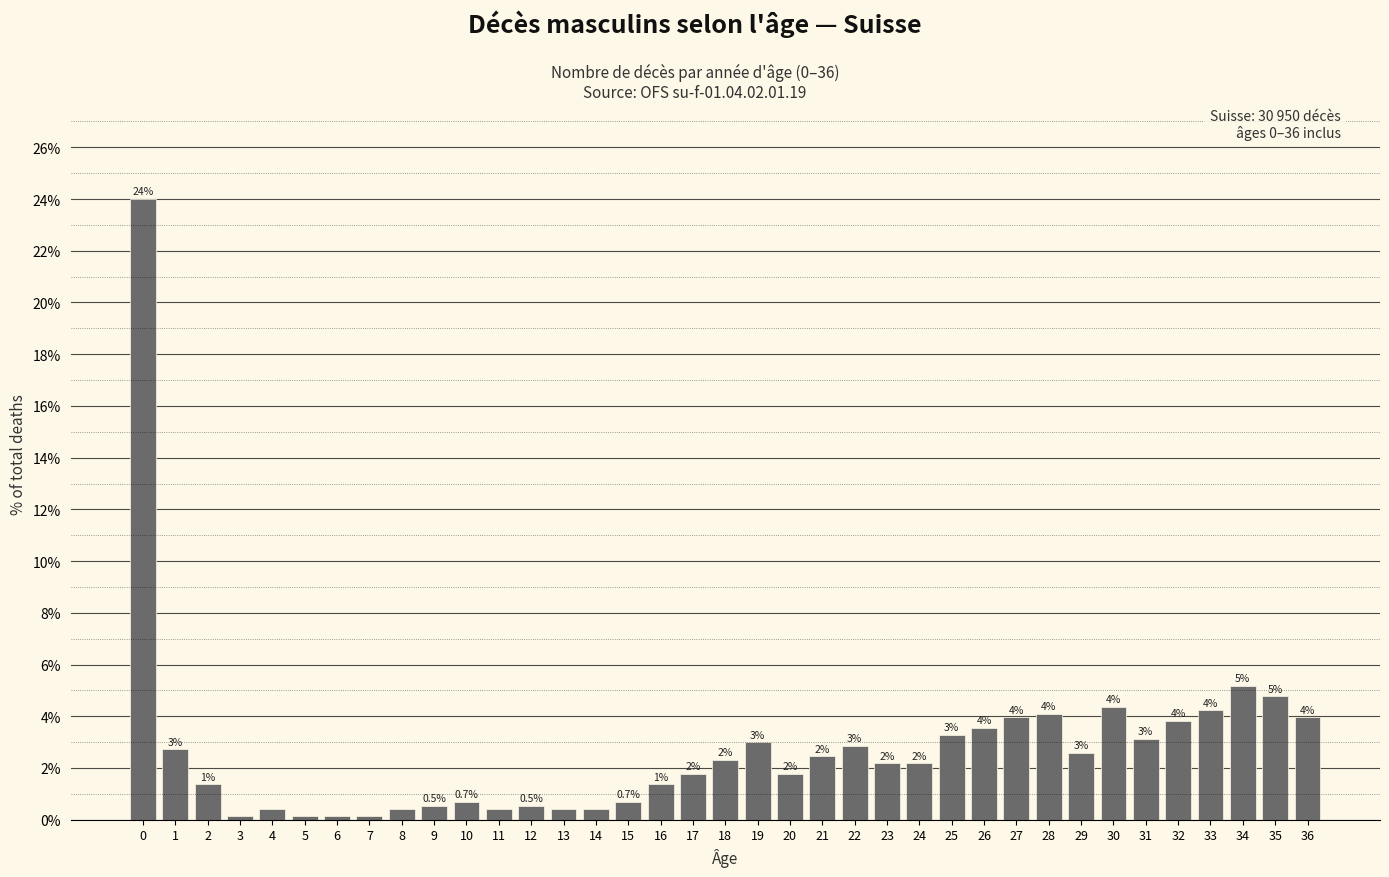

Approximately how many times larger is the value at 25 compared to 27?

0.8